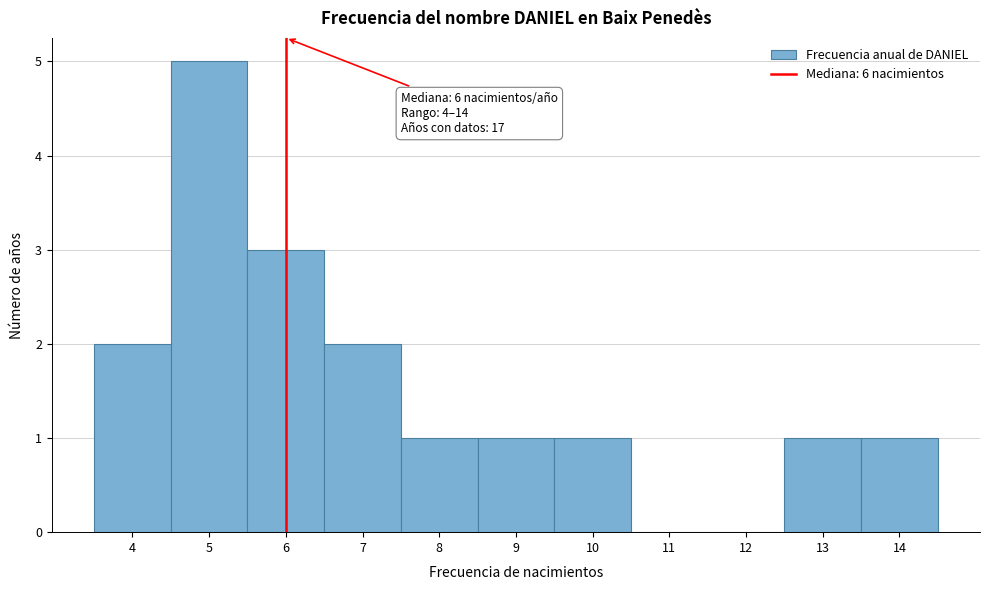

Over which range of the x-axis is the bar tallest?

4.5 to 5.5